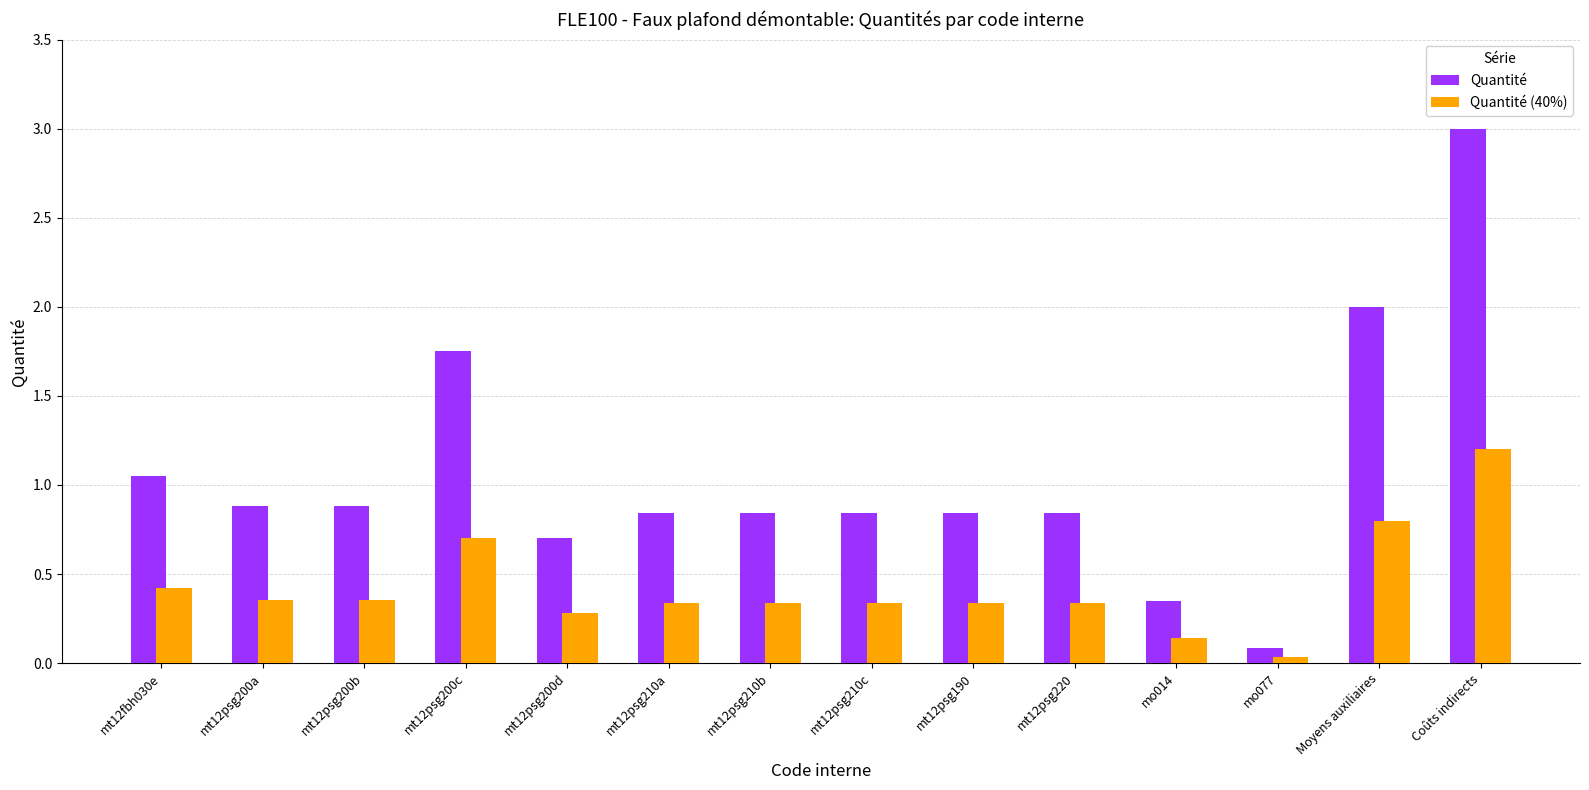

What is the difference between the maximum and minimum values in the Quantité (40%) series?

1.2